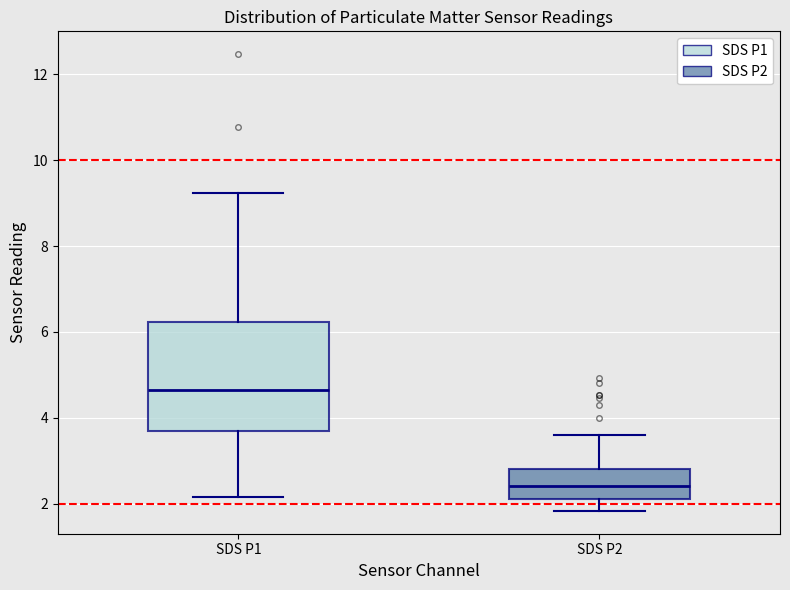

Reading left to right, transcribe this box plot: for each box, give where its median line is, the range the box spans, and where its two whiskers end, as read against the y-axis. The values are not printed on the chart, so give them approximately, as read against the axis.

SDS P1: median 4.6, box 3.8 to 6.2, whiskers 2.2 to 9.2
SDS P2: median 2.4, box 2.2 to 2.8, whiskers 1.8 to 3.6